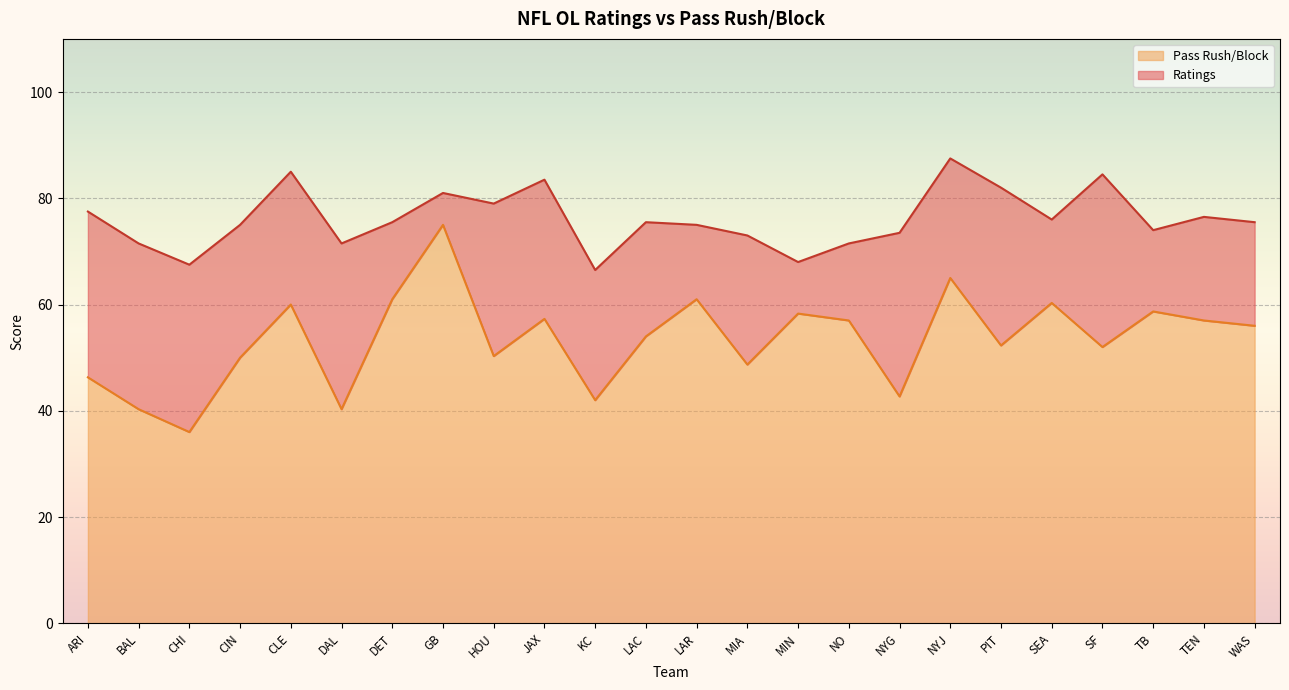

At how many categories does at least one series exceed 38?

24